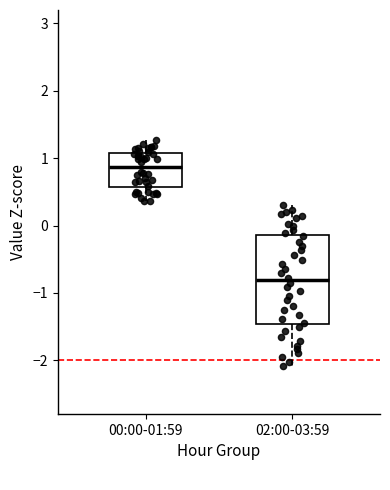

Reading left to right, read every box against the y-axis: the position of its median line, the range the box covers, and the ends of its whiskers. The values are not printed on the chart, so give them approximately, as read against the axis.

00:00-01:59: median 0.9, box 0.6 to 1.1, whiskers 0.4 to 1.3
02:00-03:59: median -0.8, box -1.5 to -0.1, whiskers -2.1 to 0.3